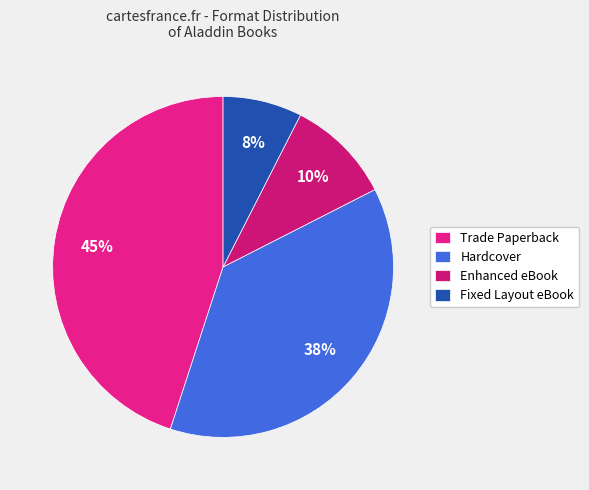

Approximately how many times larger is the value at Hardcover compared to Fixed Layout eBook?

5.0